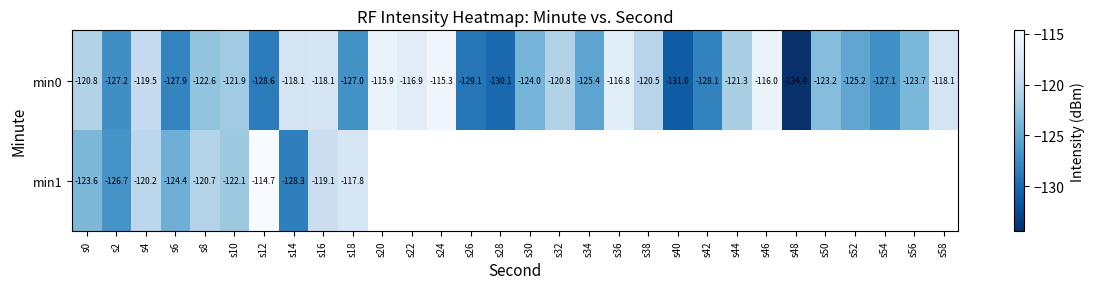

True or false: min0 has a value of -127.9 at s6.

True